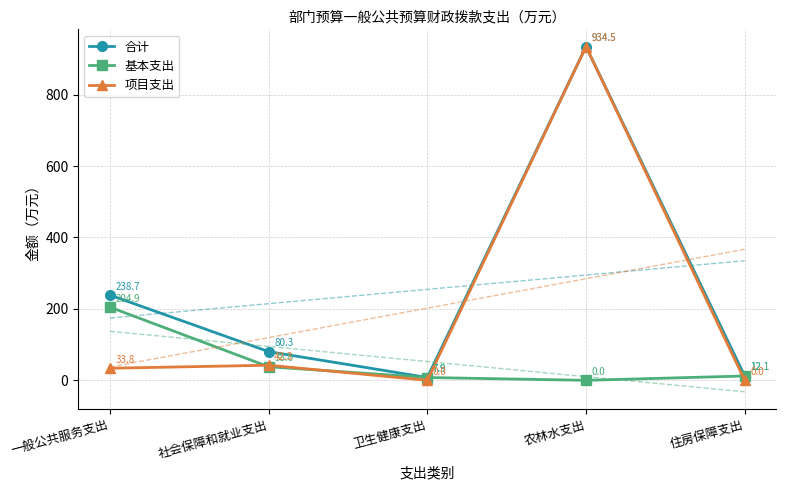

What value does the 合计 series have at 社会保障和就业支出?

80.3